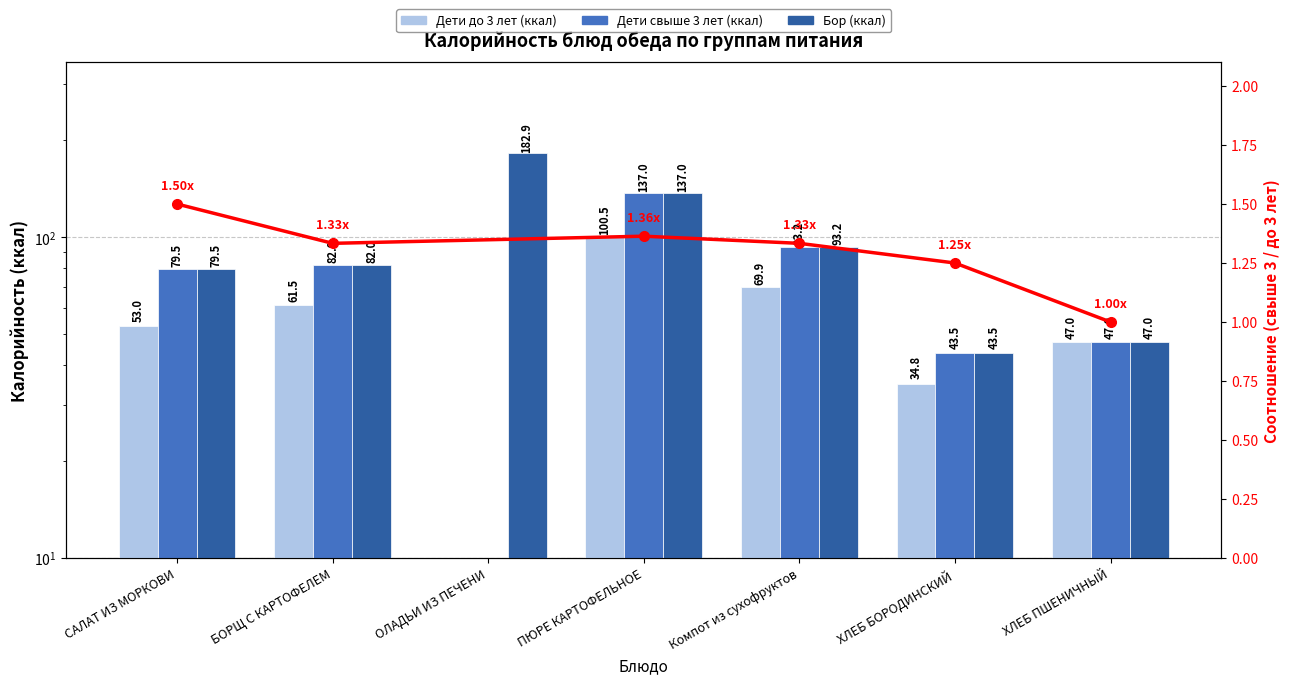

Reading left to right, what are all the values shown in this chart?

Дети до 3 лет (ккал): 53.0	61.5	0.0	100.5	69.9	34.8	47.0
Дети свыше 3 лет (ккал): 79.5	82.0	0.0	137.0	93.2	43.5	47.0
Бор (ккал): 79.5	82.0	182.9	137.0	93.2	43.5	47.0